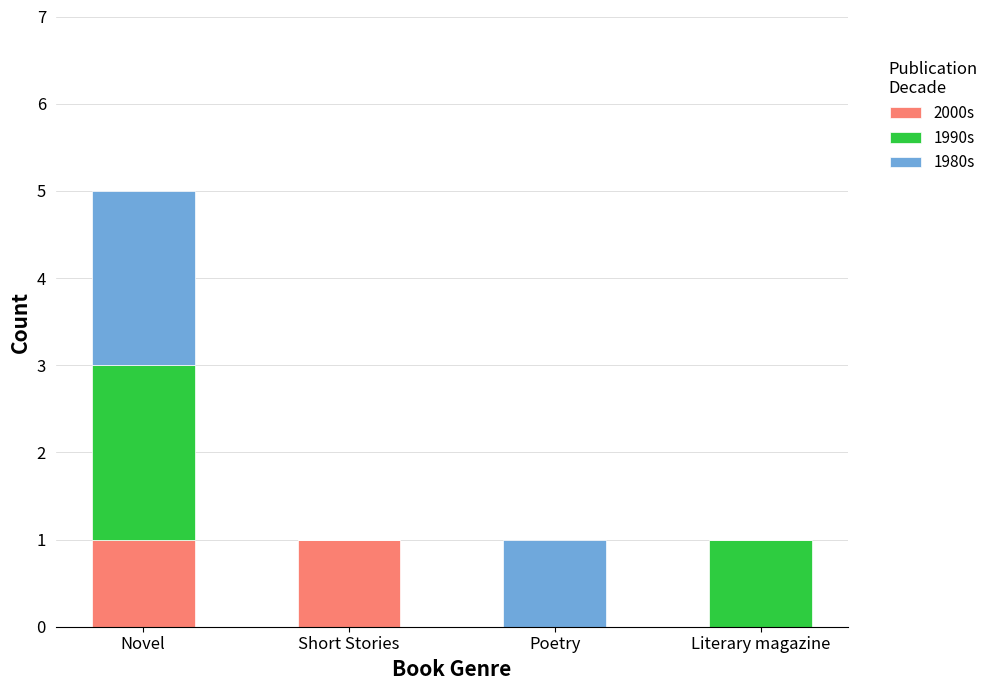

How many series are shown in this chart?

3